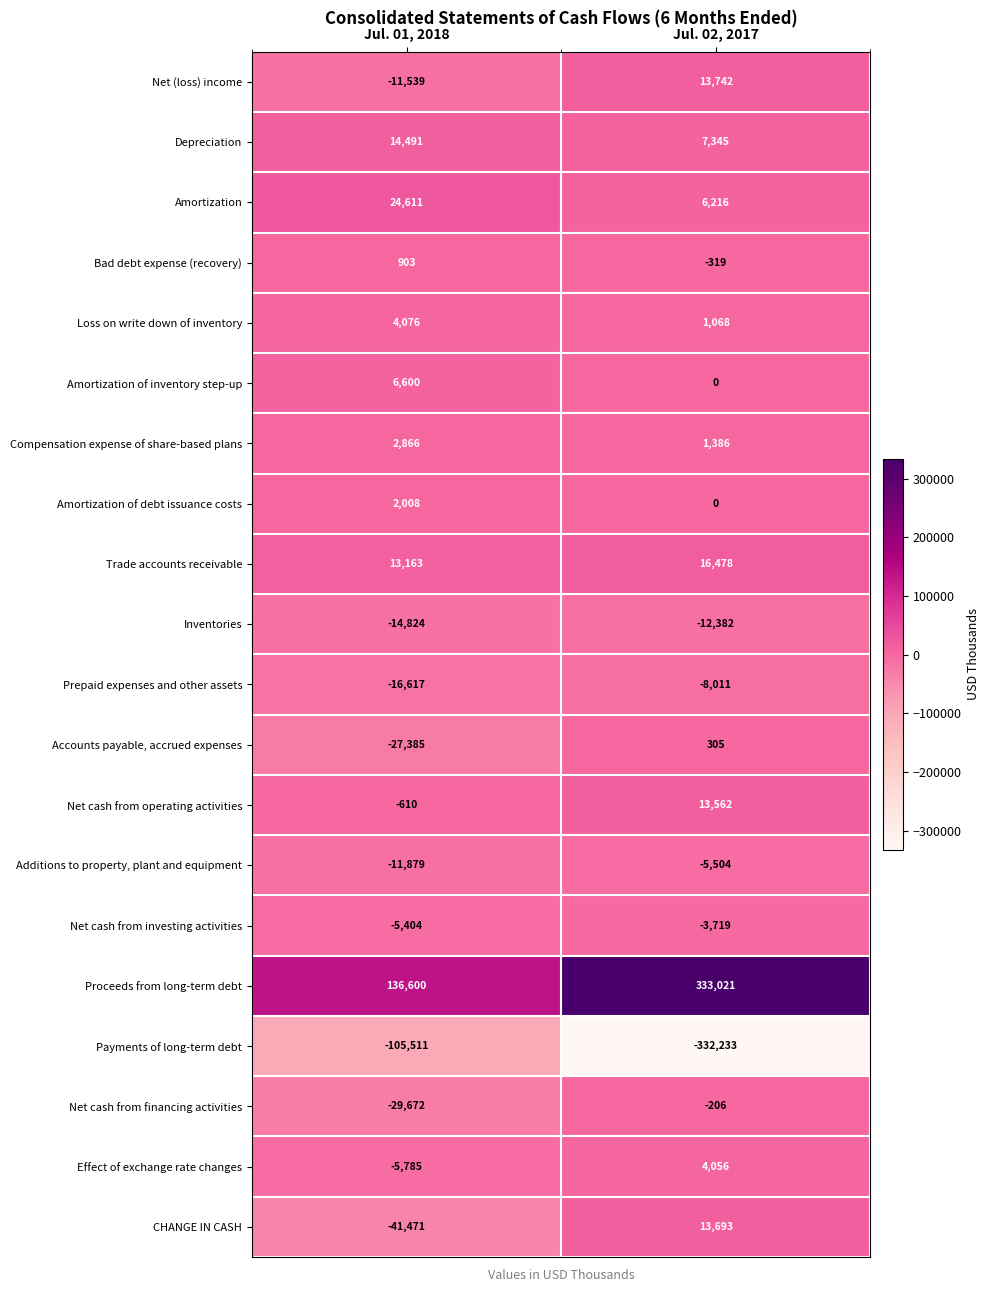

Which series changed the most between Jul. 01, 2018 and Jul. 02, 2017?

Payments of long-term debt